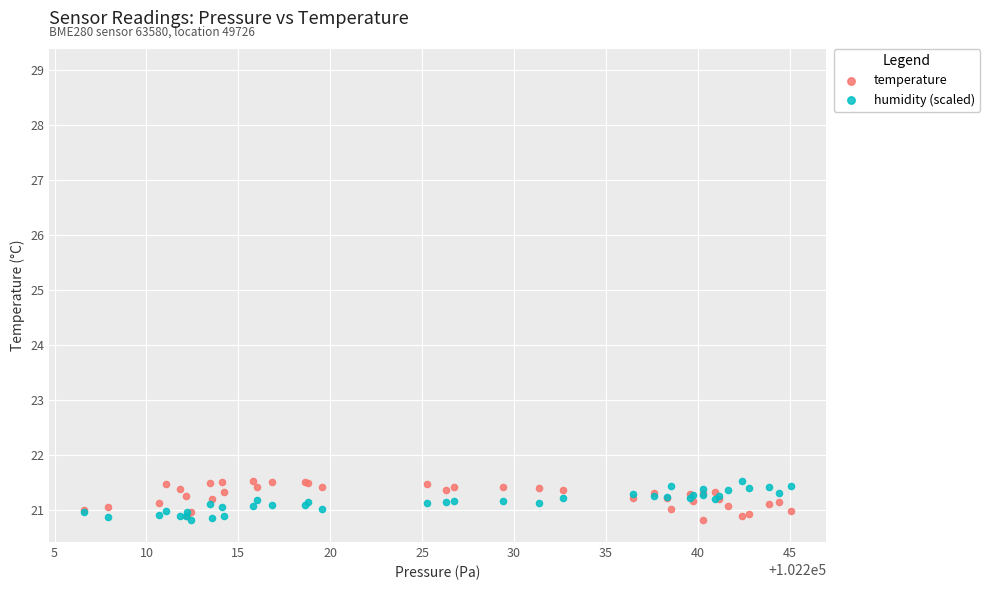

What are all the series names shown in the legend?

temperature, humidity (scaled)